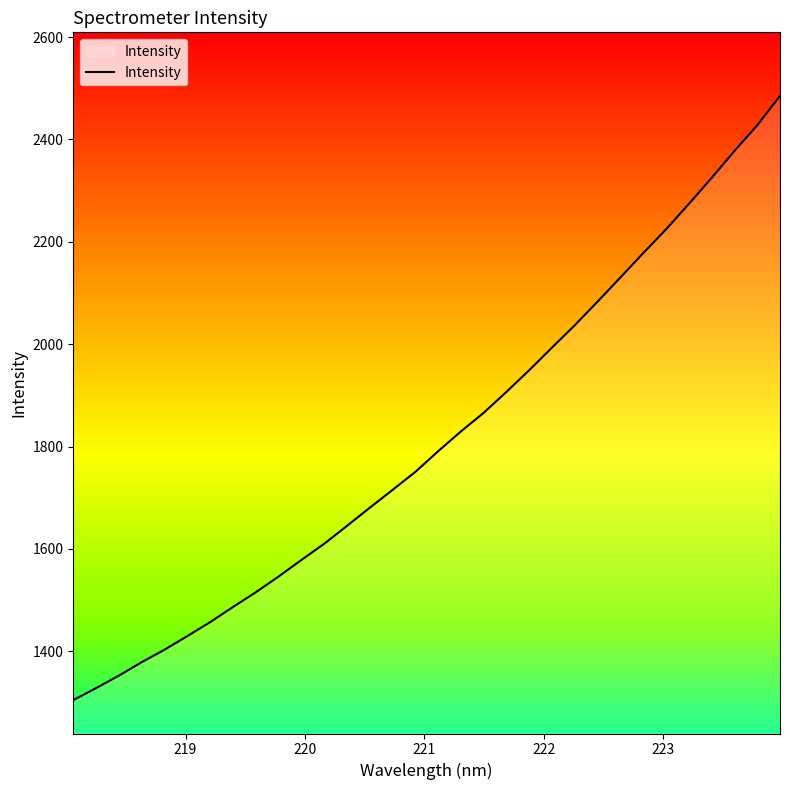

True or false: there are more than 0 points higher than both neighbors.

False